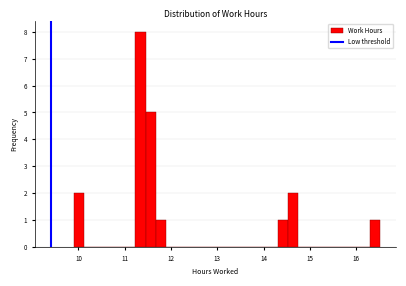

Read against the x-axis, roughly where is the centre of the tallest bar?

11.3